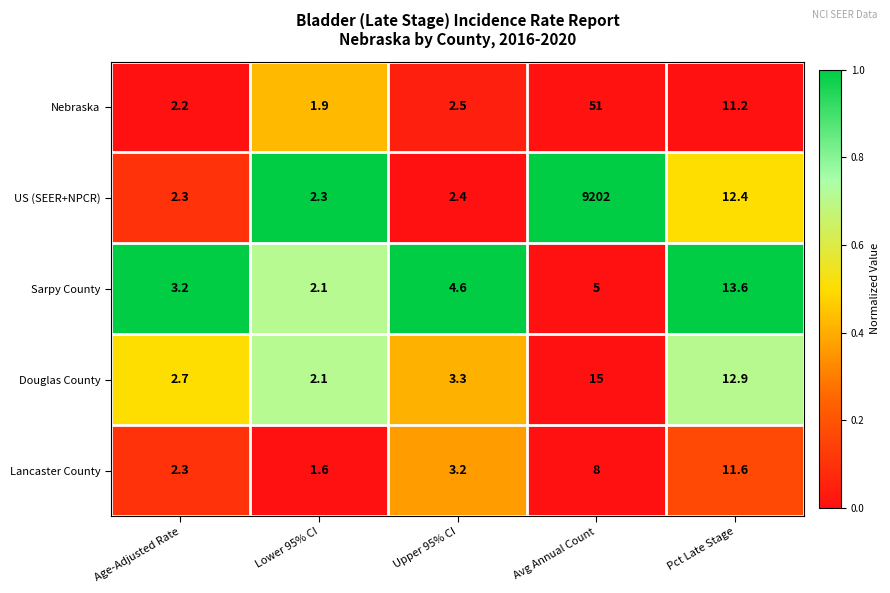

Which series has the widest spread of values?

US (SEER+NPCR)